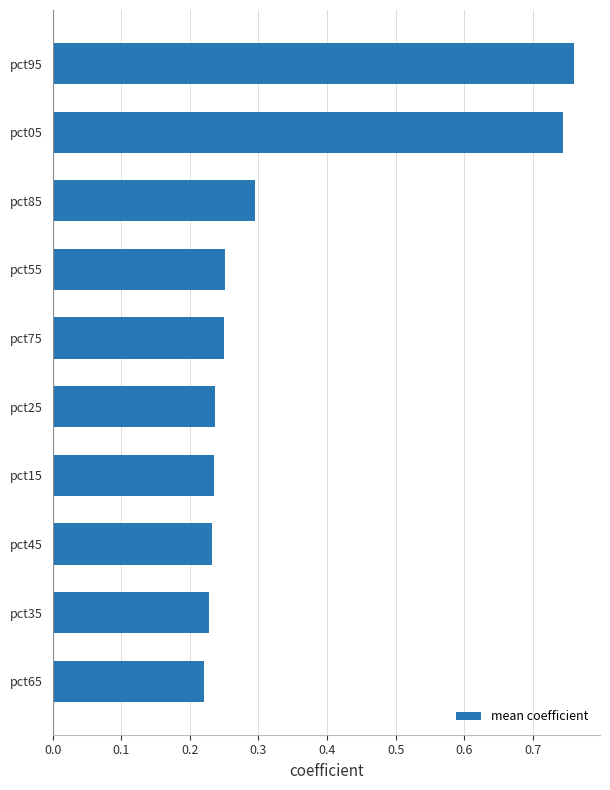

Count the values in the range 0 to 1.

10